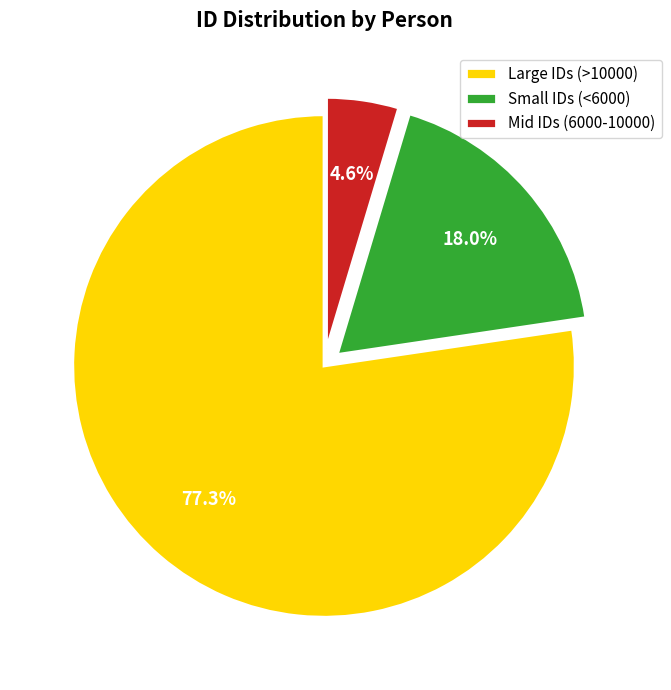

Between Small IDs (<6000) and Large IDs (>10000), which is larger?

Large IDs (>10000)